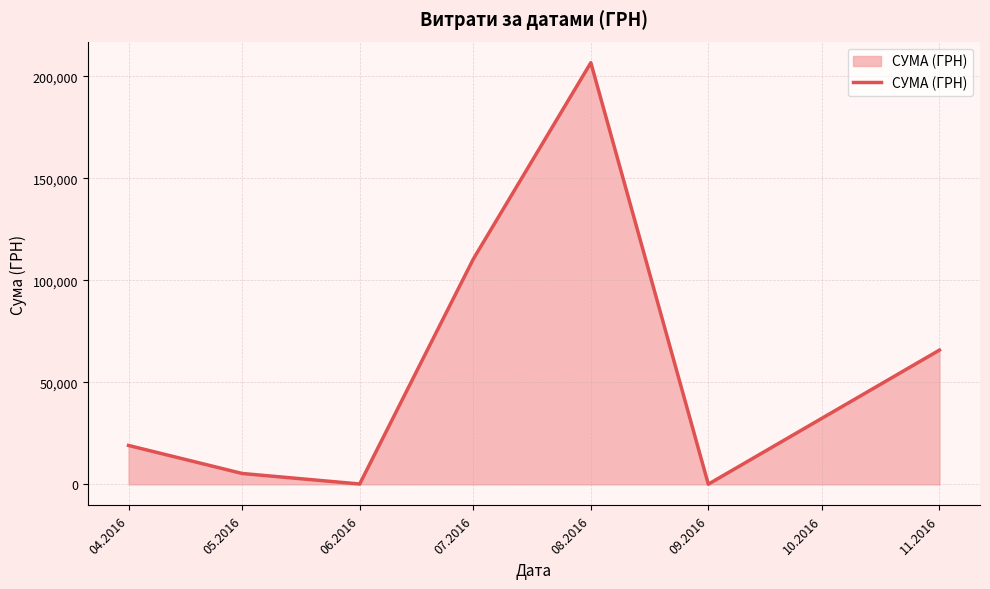

What is the average value?

58221.4